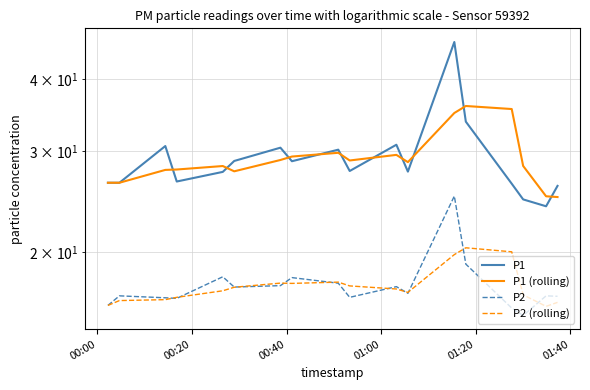

Which series has the widest spread of values?

P1